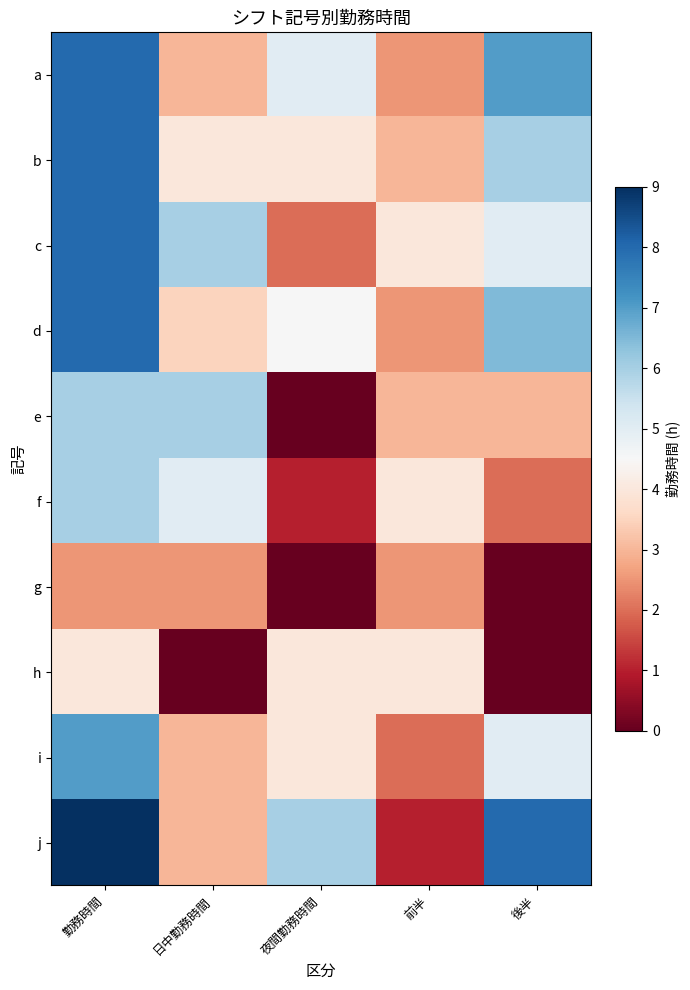

Which has a higher value, 勤務時間 or 前半?

勤務時間